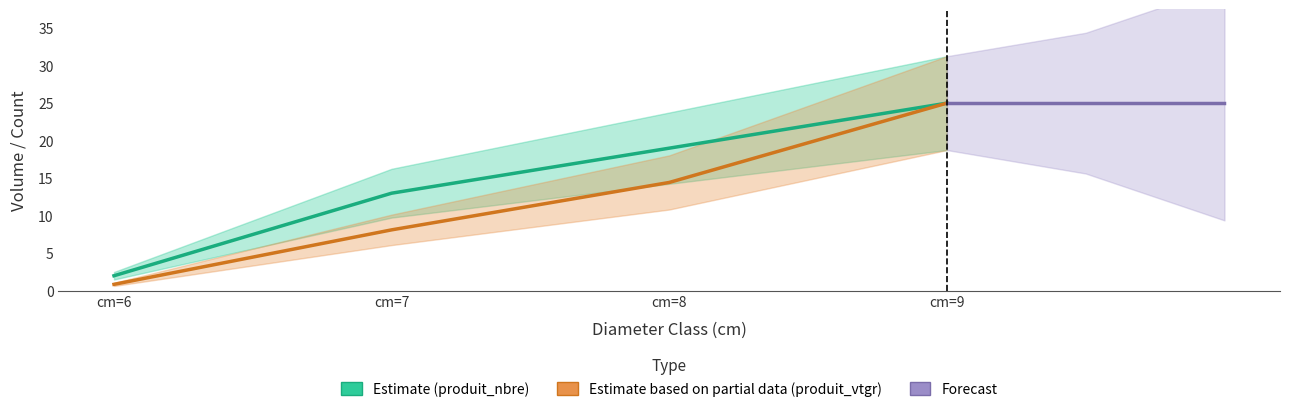

What is the highest value of the produit_nbre series?

25.0